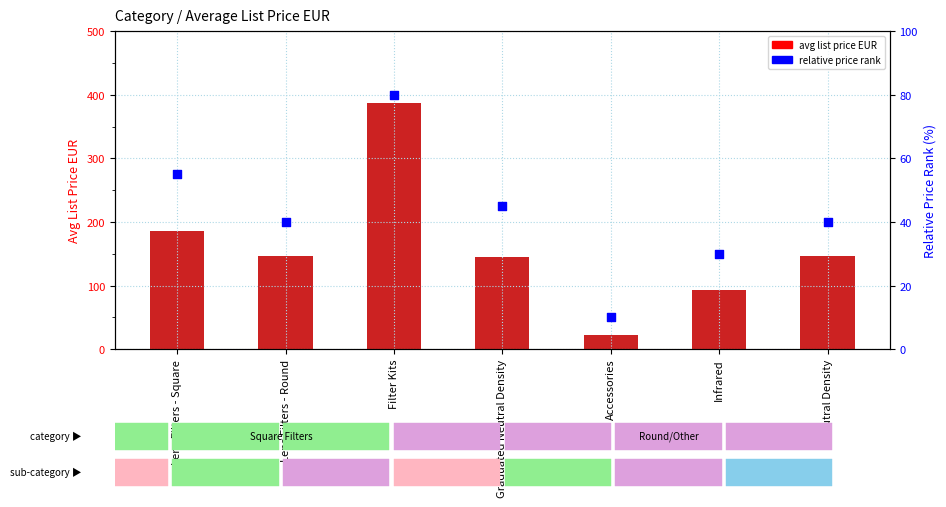

Which series has the largest total across all categories?

avg list price EUR